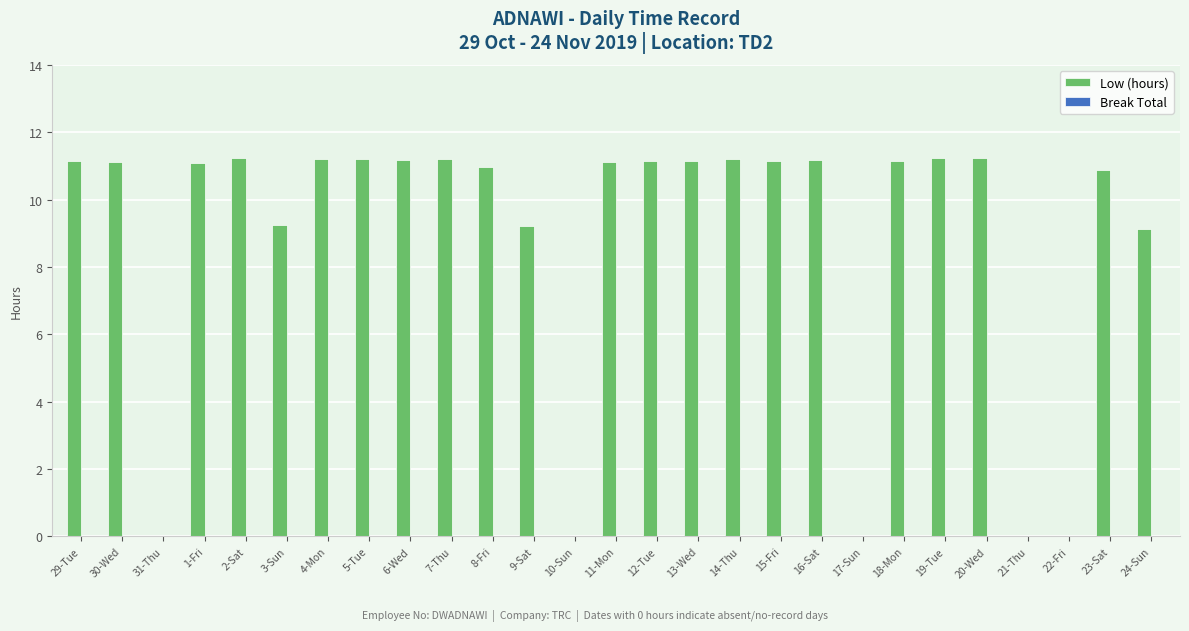

Between 21-Thu and 18-Mon, which is larger?

18-Mon